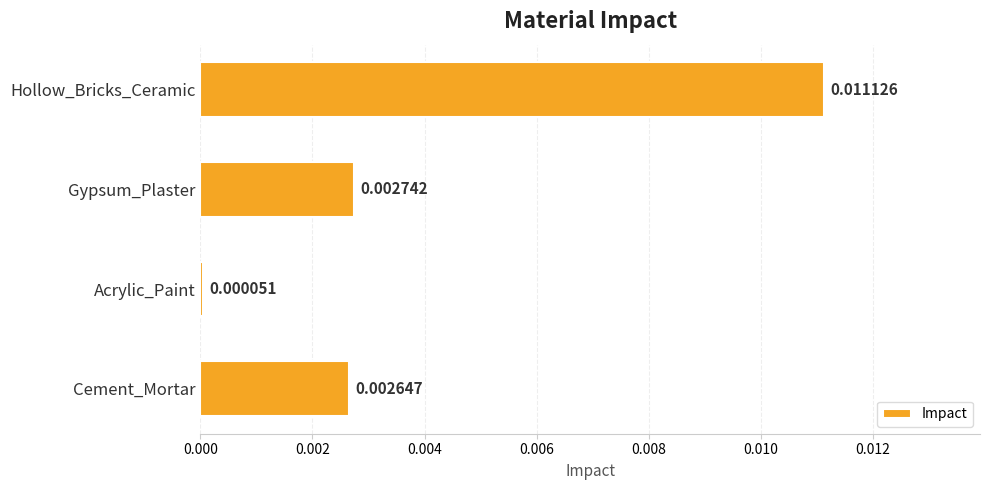

Count the number of categories in the chart.

4